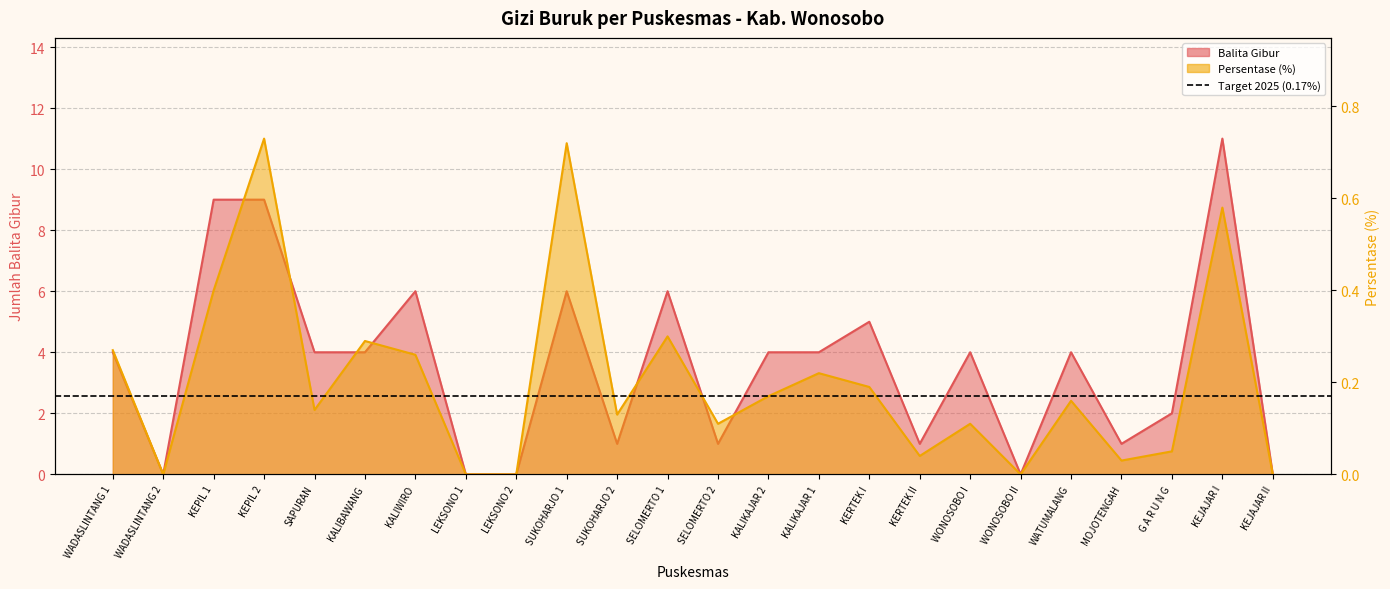

The Persentase (%) series shows 0.0 at MOJOTENGAH. True or false?

False